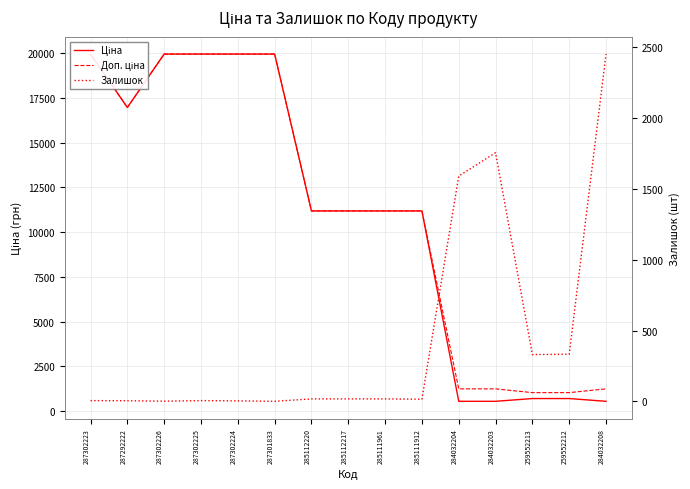

Where do Доп. ціна and Залишок first cross each other?

285111912 and 284032204